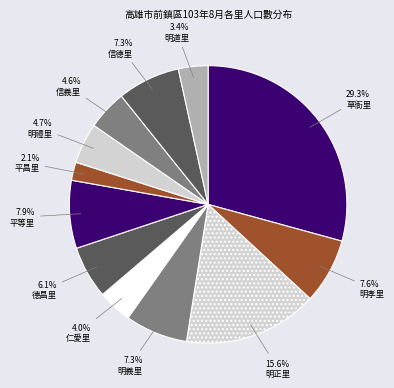

To the nearest percent, what is the combined percentage of 草衙里 and 明禮里?

34%